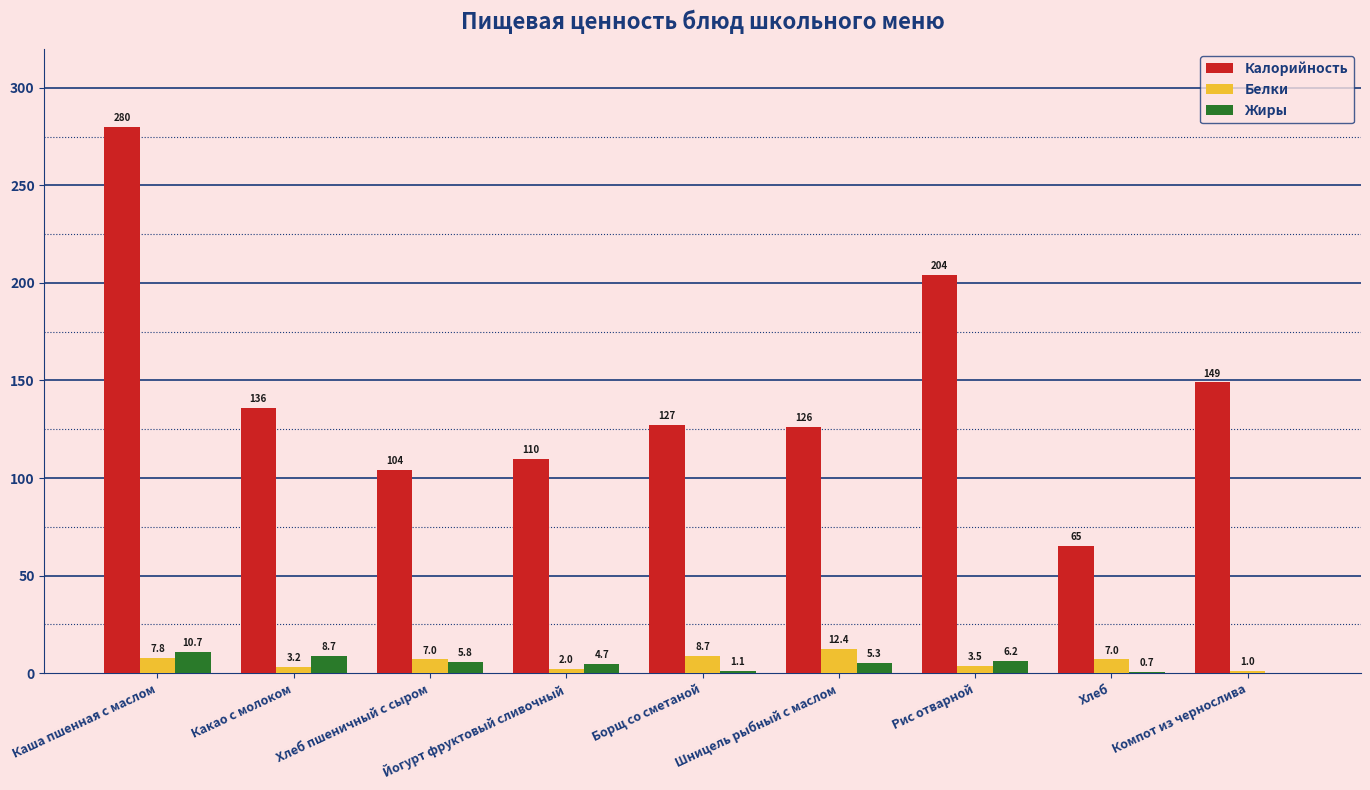

What is the total value across all series at Борщ со сметаной?

136.8